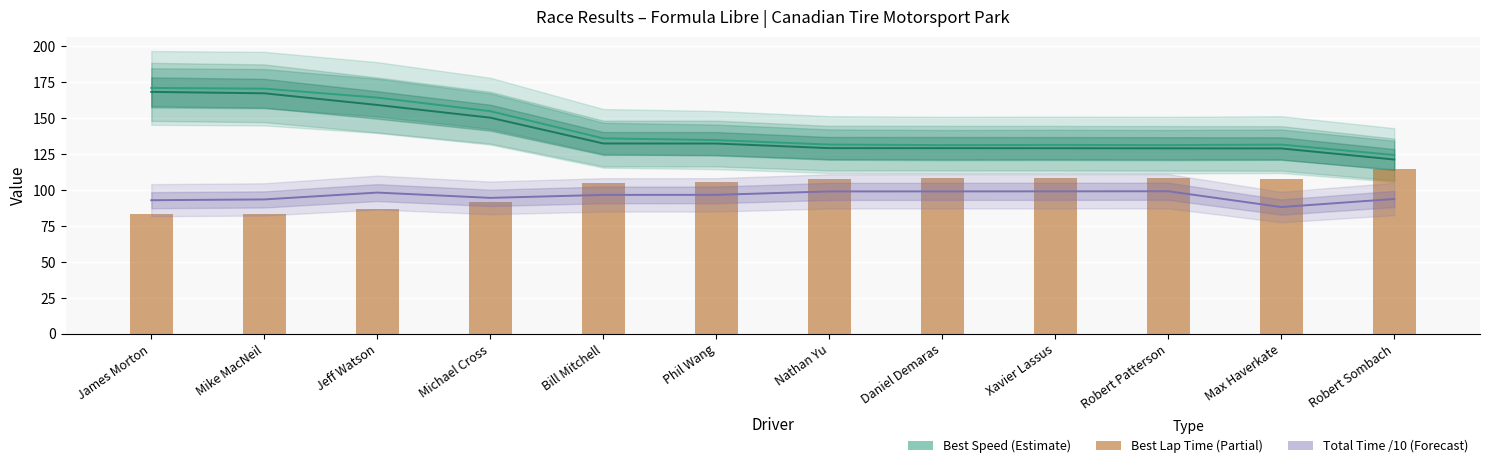

List the labels in order of value, smallest first.

James Morton, Mike MacNeil, Jeff Watson, Michael Cross, Bill Mitchell, Phil Wang, Nathan Yu, Max Haverkate, Xavier Lassus, Robert Patterson, Daniel Demaras, Robert Sombach